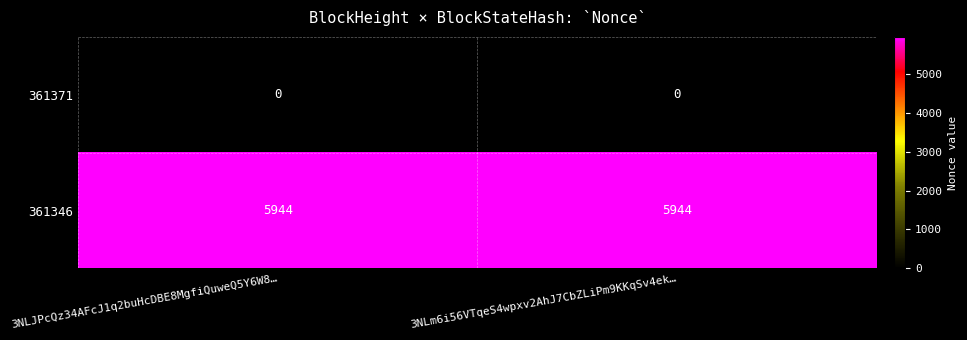

Rank the series at 3NLm6i56VTqeS4wpxv2AhJ7CbZLiPm9KKqSv4ek… from highest to lowest value.

361346, 361371